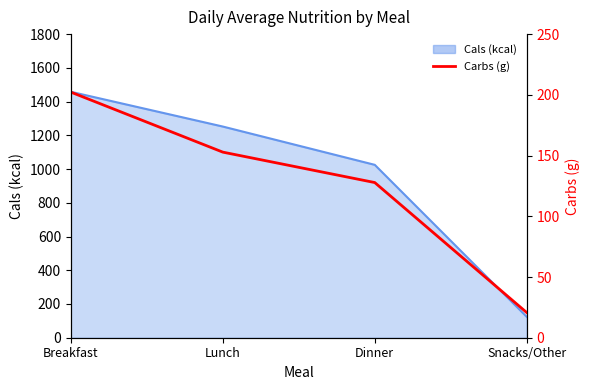

The value at Breakfast is 202.2. True or false?

True